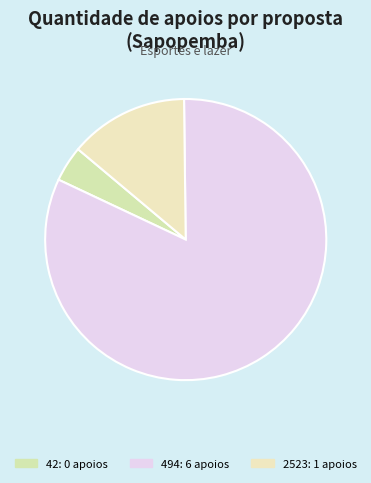

Do 2523 and 42 together represent more than half of the pie?

No